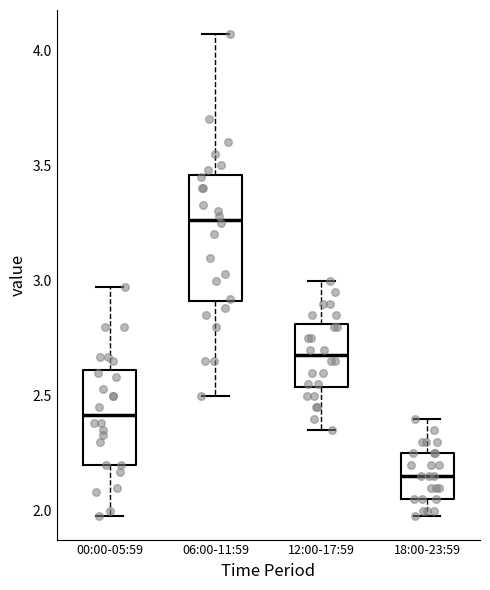

Which box's median line is the highest?

06:00-11:59